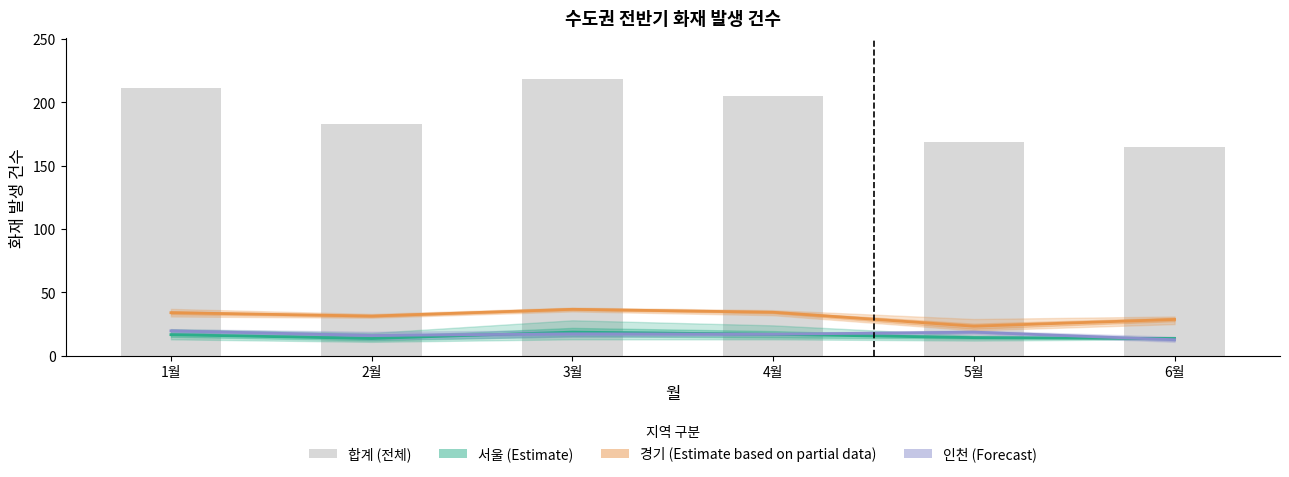

Reading left to right, extract all data points from this chart.

서울 (Estimate) (mean): 1월=16.7	2월=13.7	3월=18.7	4월=17.0	5월=14.3	6월=13.7
경기 (Estimate based on partial data) (mean): 1월=34.0	2월=31.3	3월=36.7	4월=34.3	5월=23.3	6월=28.7
인천 (Forecast) (mean): 1월=19.7	2월=16.0	3월=17.3	4월=17.0	5월=18.7	6월=12.7
합계: 1월=211.0	2월=183.0	3월=218.0	4월=205.0	5월=169.0	6월=165.0